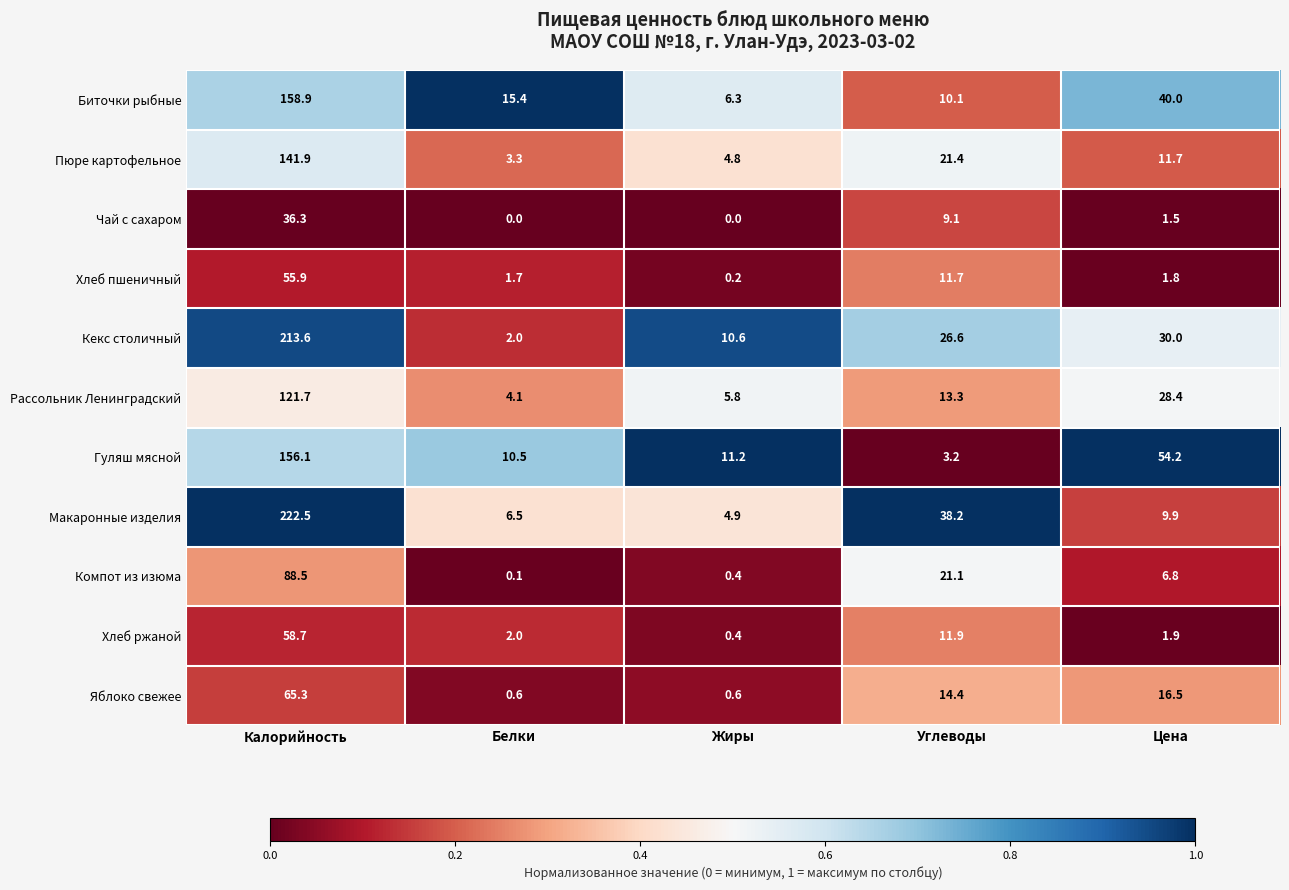

The value of Гуляш мясной at Жиры is 11.2. True or false?

True